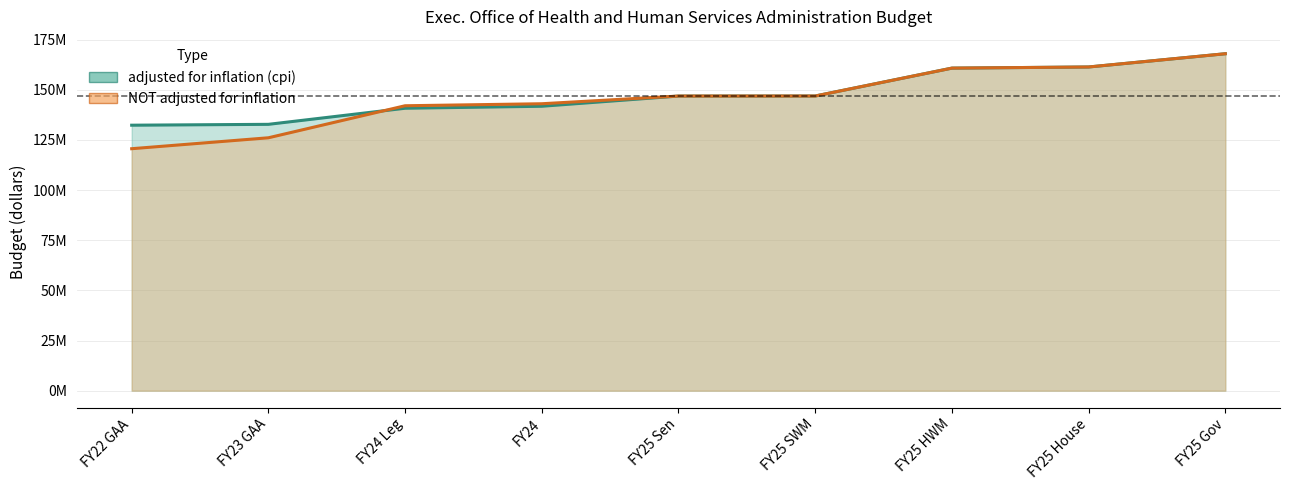

List the labels in order of NOT adjusted for inflation value, largest first.

FY25 Gov, FY25 House, FY25 HWM, FY25 SWM, FY25 Sen, FY24, FY24 Leg, FY23 GAA, FY22 GAA